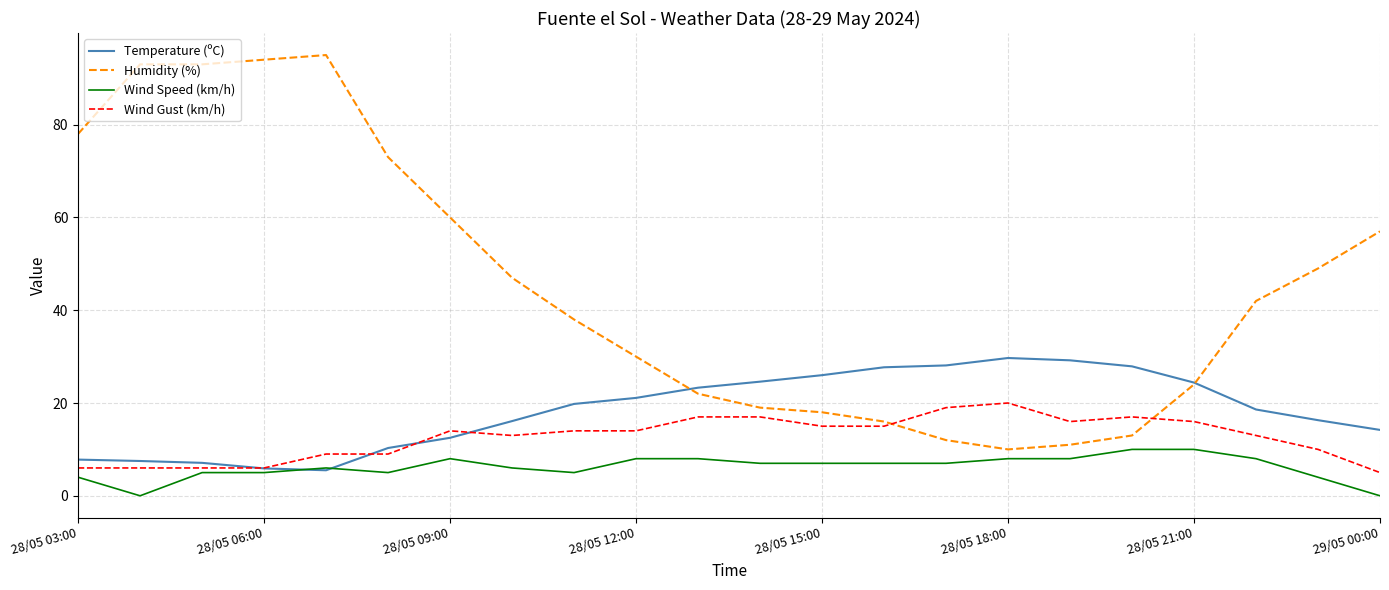

How many intersections are there between Wind Speed (km/h) and Temperature (ºC)?

2